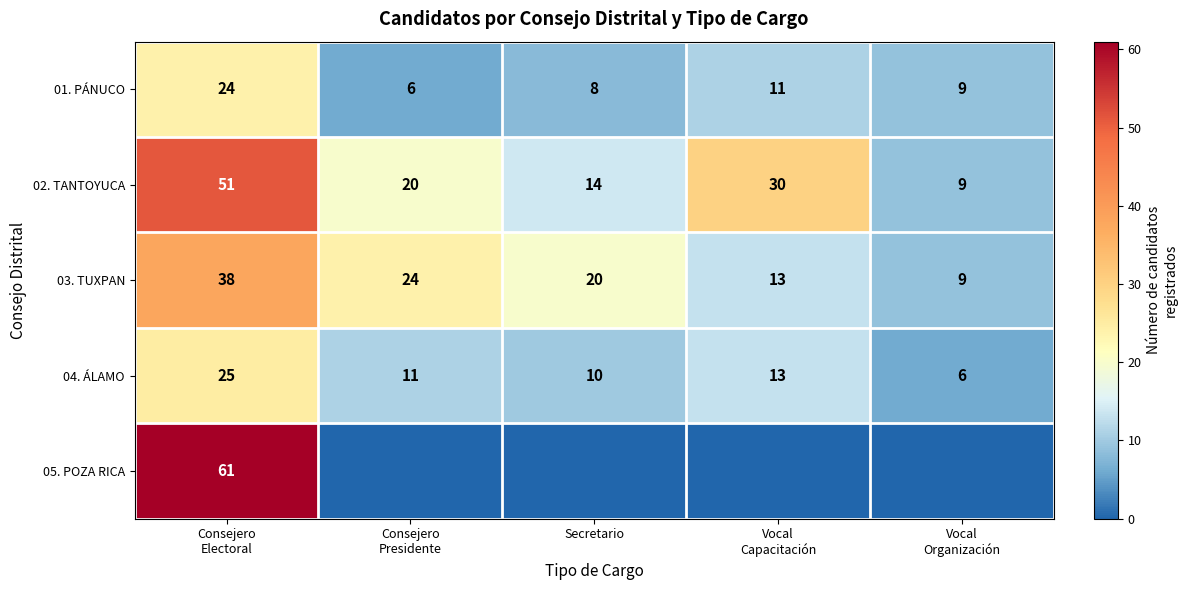

What is the difference between the highest and lowest values at Consejero
Presidente?

24